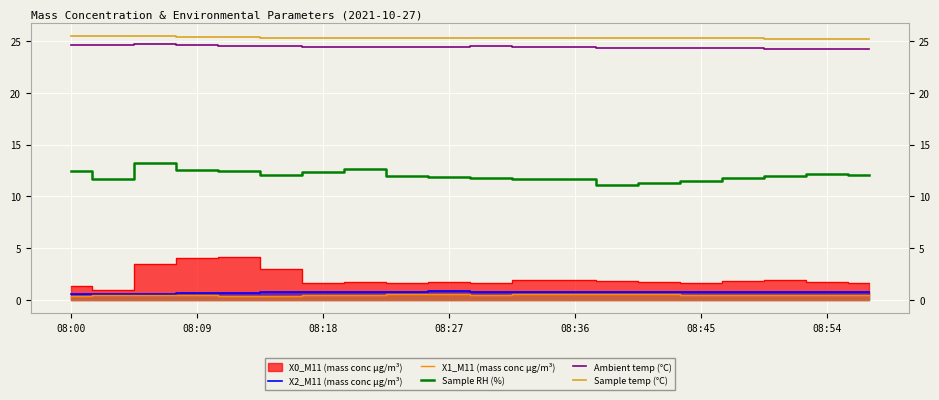

Count the X2_M11 (mass conc μg/m³) values in the range 0 to 1.

20